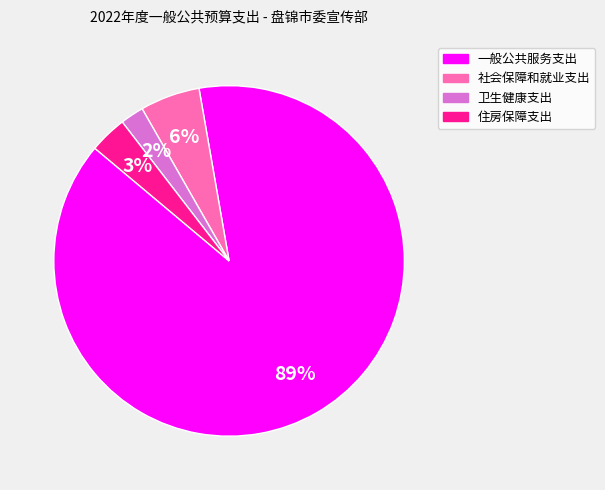

What is the largest slice in the pie chart?

一般公共服务支出